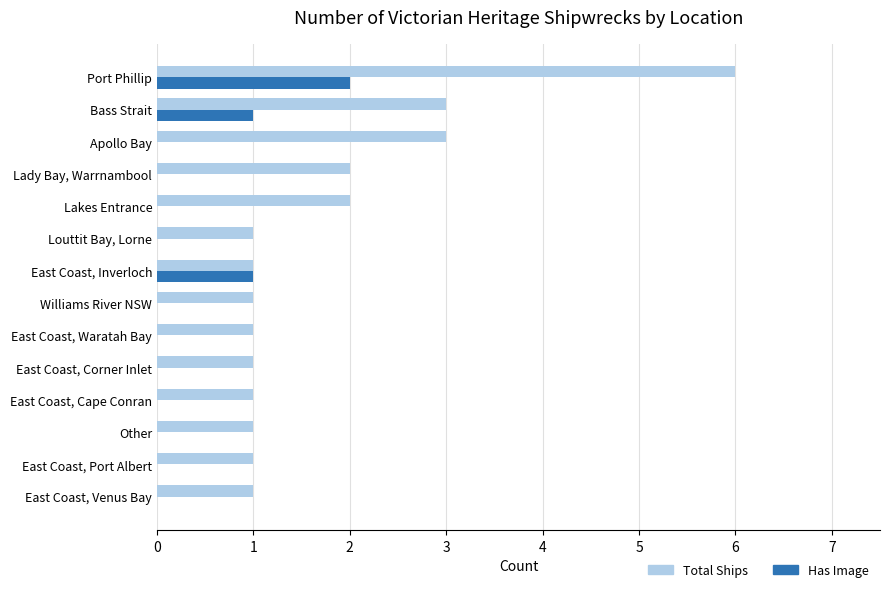

True or false: Has Image has a value of 0 at Lakes Entrance.

True